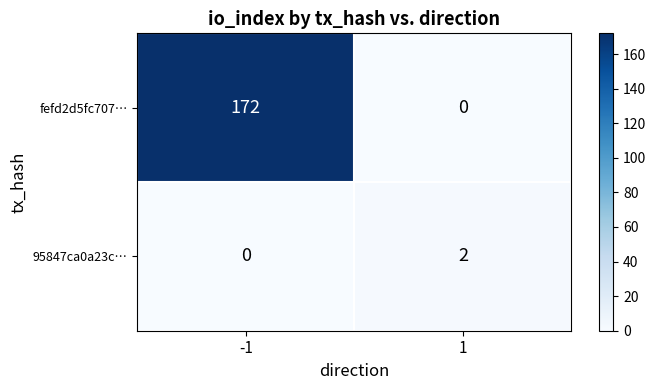

How many values in the 95847ca0a23c… series are below 2?

1